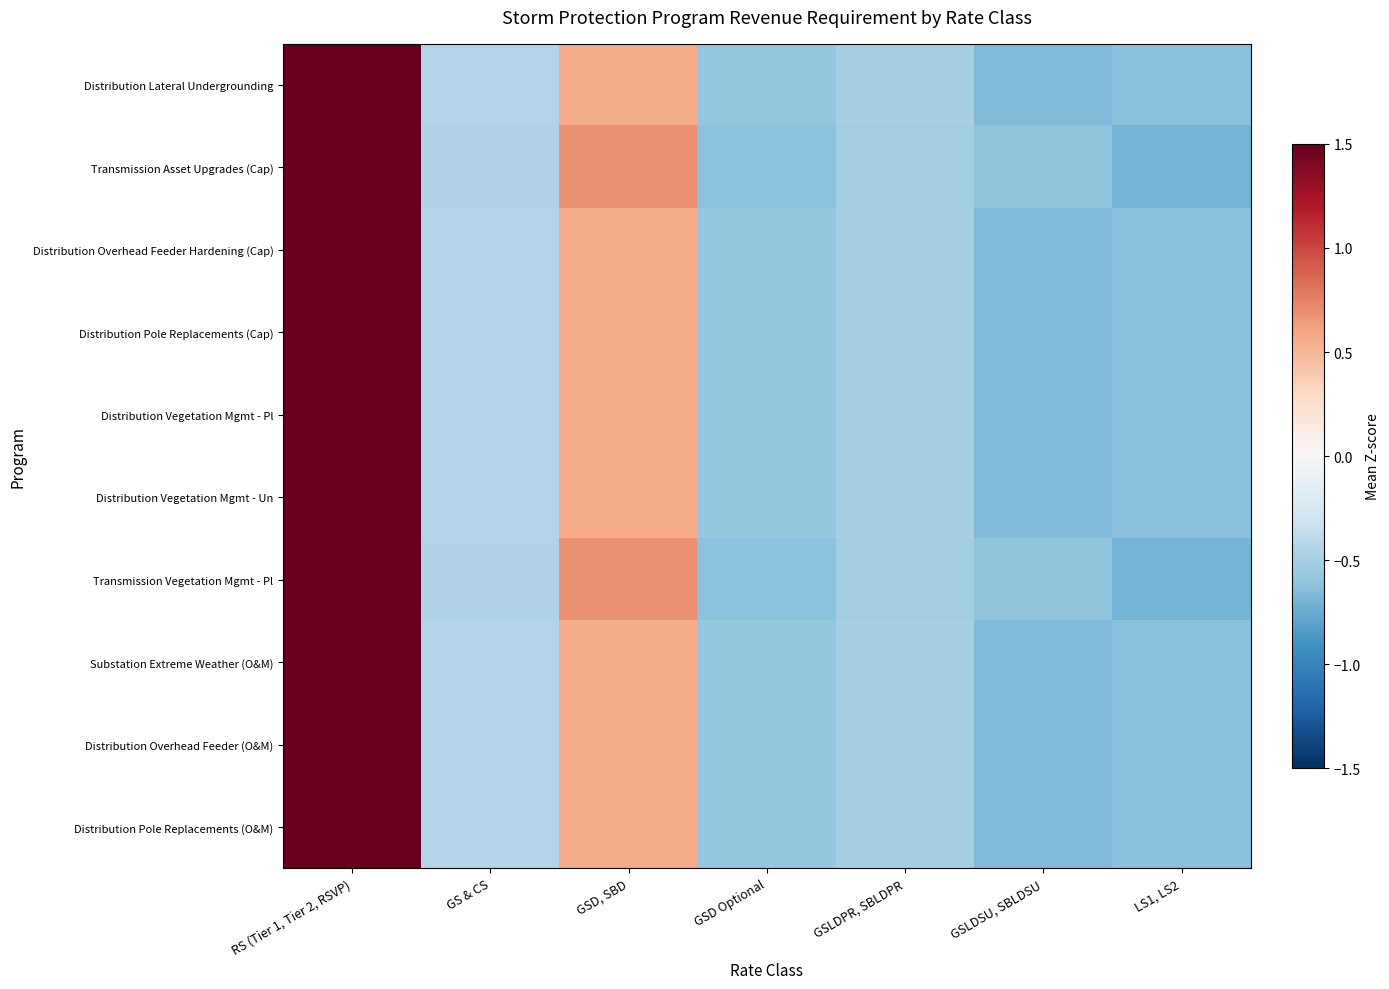

Reading left to right, list all the values displayed in this chart.

Distribution Lateral Undergrounding: RS (Tier 1, Tier 2, RSVP)=2.3	GS & CS=-0.4	GSD, SBD=0.6	GSD Optional=-0.6	GSLDPR, SBLDPR=-0.5	GSLDSU, SBLDSU=-0.7	LS1, LS2=-0.6
Transmission Asset Upgrades (Cap): RS (Tier 1, Tier 2, RSVP)=2.2	GS & CS=-0.5	GSD, SBD=0.7	GSD Optional=-0.6	GSLDPR, SBLDPR=-0.5	GSLDSU, SBLDSU=-0.6	LS1, LS2=-0.7
Distribution Overhead Feeder Hardening (Cap): RS (Tier 1, Tier 2, RSVP)=2.3	GS & CS=-0.4	GSD, SBD=0.6	GSD Optional=-0.6	GSLDPR, SBLDPR=-0.5	GSLDSU, SBLDSU=-0.7	LS1, LS2=-0.6
Distribution Pole Replacements (Cap): RS (Tier 1, Tier 2, RSVP)=2.3	GS & CS=-0.4	GSD, SBD=0.6	GSD Optional=-0.6	GSLDPR, SBLDPR=-0.5	GSLDSU, SBLDSU=-0.7	LS1, LS2=-0.6
Distribution Vegetation Mgmt - Pl: RS (Tier 1, Tier 2, RSVP)=2.3	GS & CS=-0.4	GSD, SBD=0.6	GSD Optional=-0.6	GSLDPR, SBLDPR=-0.5	GSLDSU, SBLDSU=-0.7	LS1, LS2=-0.6
Distribution Vegetation Mgmt - Un: RS (Tier 1, Tier 2, RSVP)=2.3	GS & CS=-0.4	GSD, SBD=0.6	GSD Optional=-0.6	GSLDPR, SBLDPR=-0.5	GSLDSU, SBLDSU=-0.7	LS1, LS2=-0.6
Transmission Vegetation Mgmt - Pl: RS (Tier 1, Tier 2, RSVP)=2.2	GS & CS=-0.5	GSD, SBD=0.7	GSD Optional=-0.6	GSLDPR, SBLDPR=-0.5	GSLDSU, SBLDSU=-0.6	LS1, LS2=-0.7
Substation Extreme Weather (O&M): RS (Tier 1, Tier 2, RSVP)=2.3	GS & CS=-0.4	GSD, SBD=0.6	GSD Optional=-0.6	GSLDPR, SBLDPR=-0.5	GSLDSU, SBLDSU=-0.7	LS1, LS2=-0.6
Distribution Overhead Feeder (O&M): RS (Tier 1, Tier 2, RSVP)=2.3	GS & CS=-0.4	GSD, SBD=0.6	GSD Optional=-0.6	GSLDPR, SBLDPR=-0.5	GSLDSU, SBLDSU=-0.7	LS1, LS2=-0.6
Distribution Pole Replacements (O&M): RS (Tier 1, Tier 2, RSVP)=2.3	GS & CS=-0.4	GSD, SBD=0.6	GSD Optional=-0.6	GSLDPR, SBLDPR=-0.5	GSLDSU, SBLDSU=-0.7	LS1, LS2=-0.6